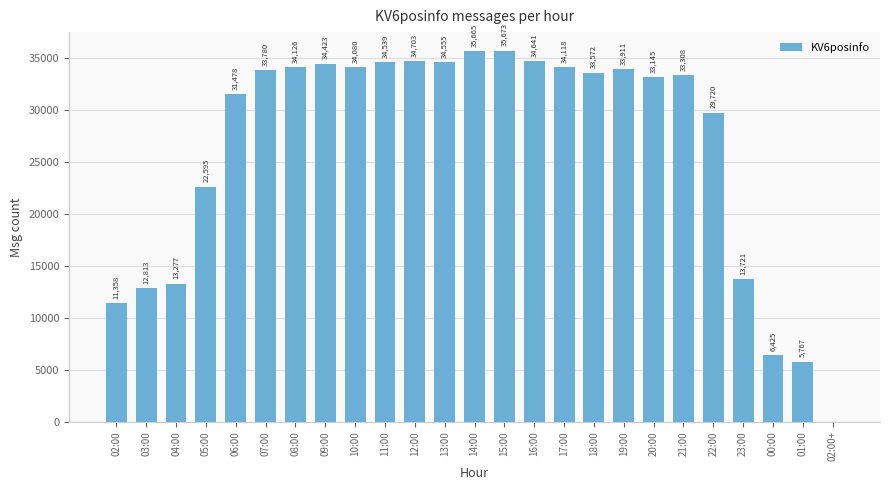

At which label does the data first exceed 33572?

07:00